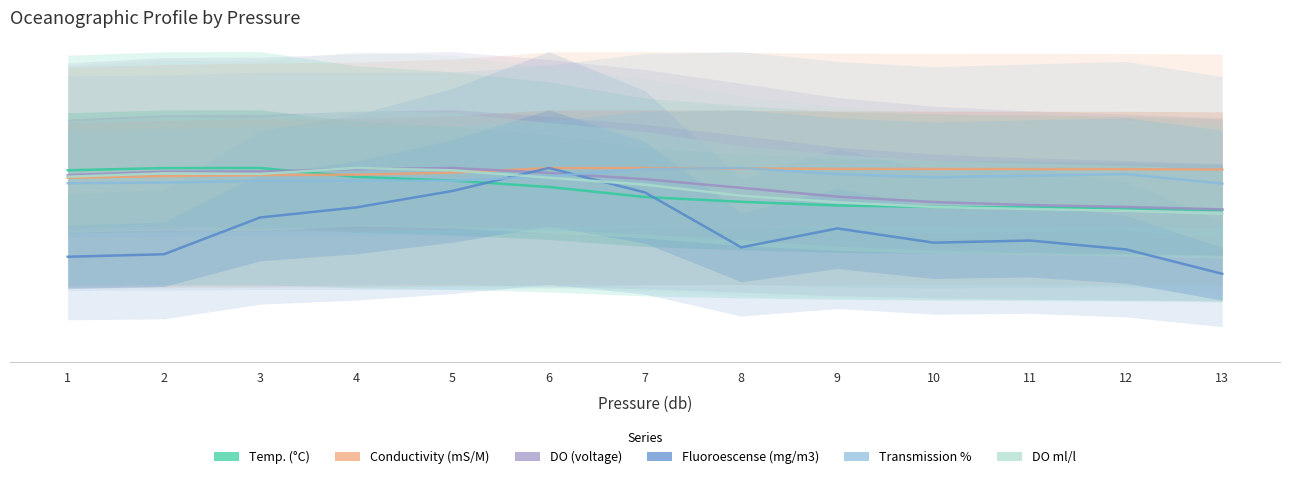

The Fluoroescense (mg/m3) series shows 9.5 at 1. True or false?

False